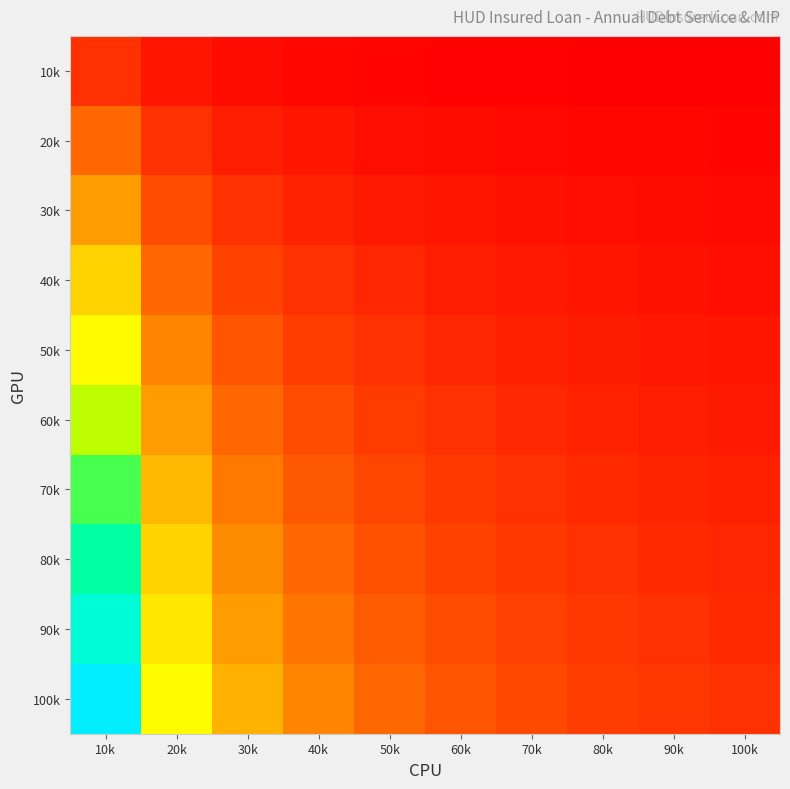

Which series changed the most between 20k and 100k?

100k